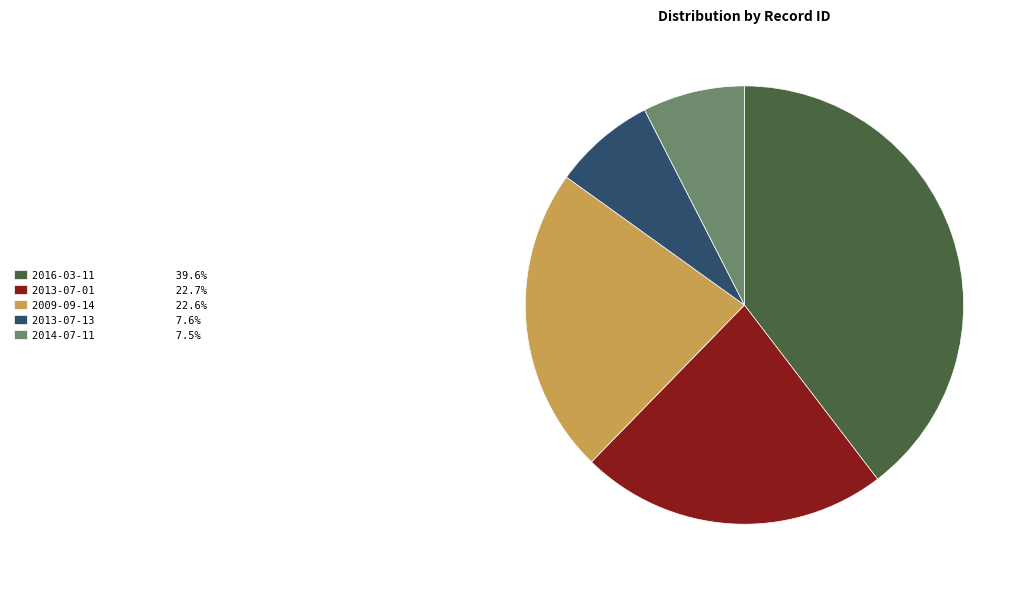

What is the ratio of the value at 2013-07-13 7.6% to the value at 2009-09-14 22.6%?

0.3